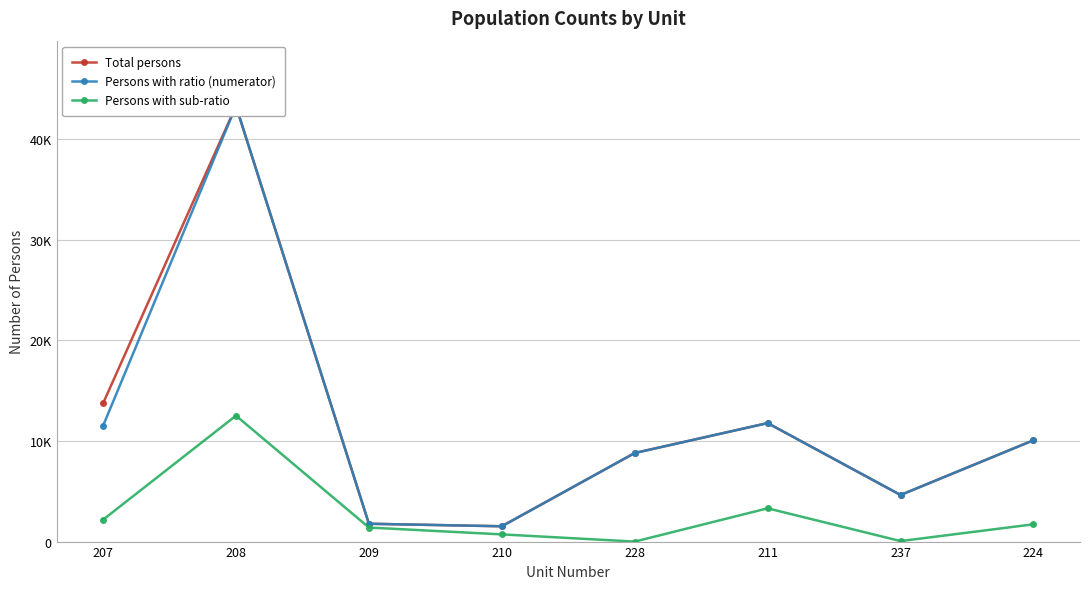

The Persons with sub-ratio series shows 1718 at 224. True or false?

True